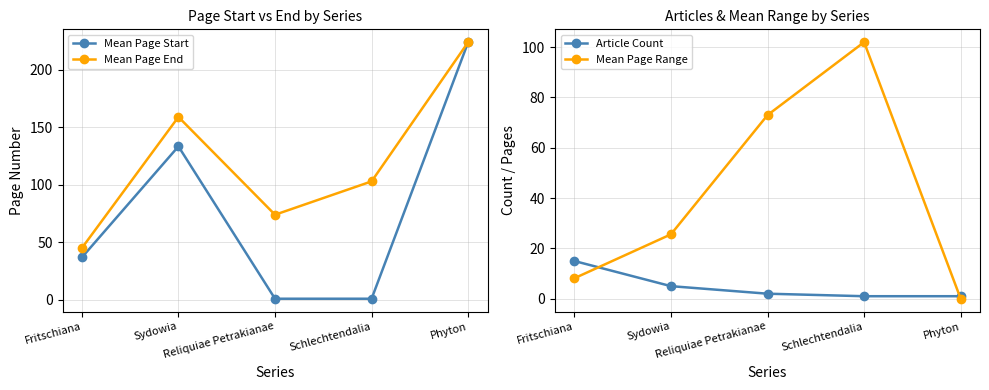

Rank the series by their average value, from highest to lowest.

Mean Page End, Mean Page Start, Mean Page Range, Article Count